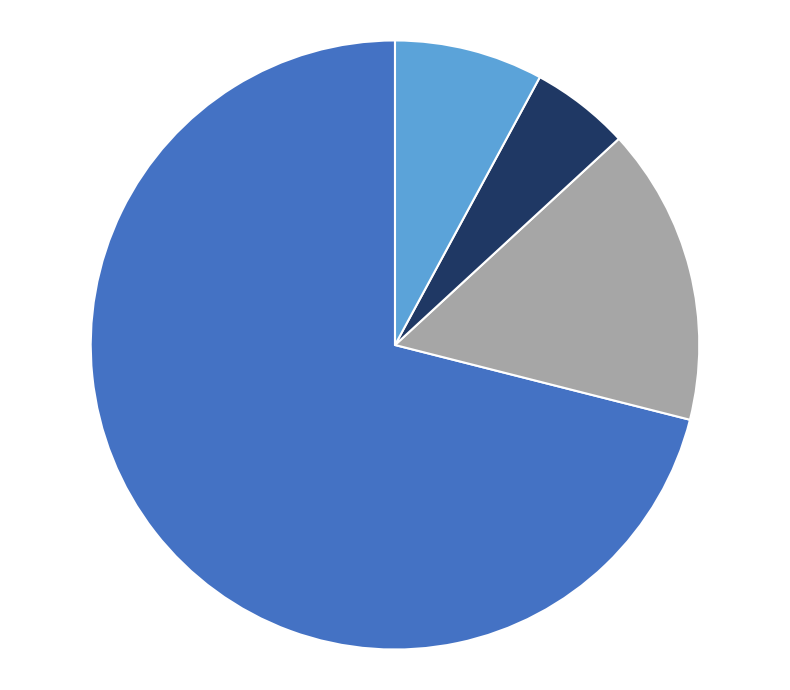

Is there any slice that represents more than half of the pie?

Yes